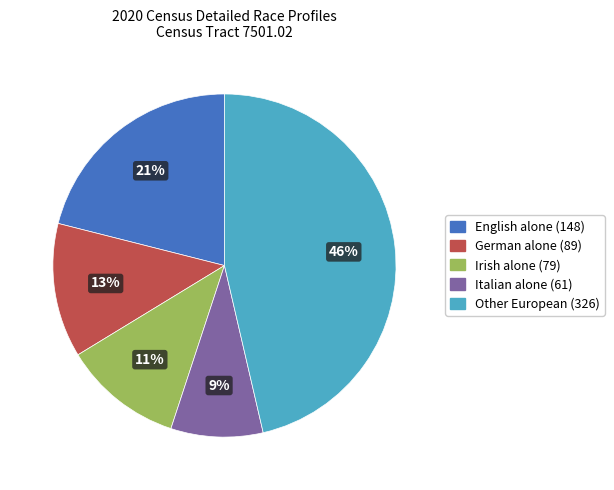

Does any single category account for the majority?

No